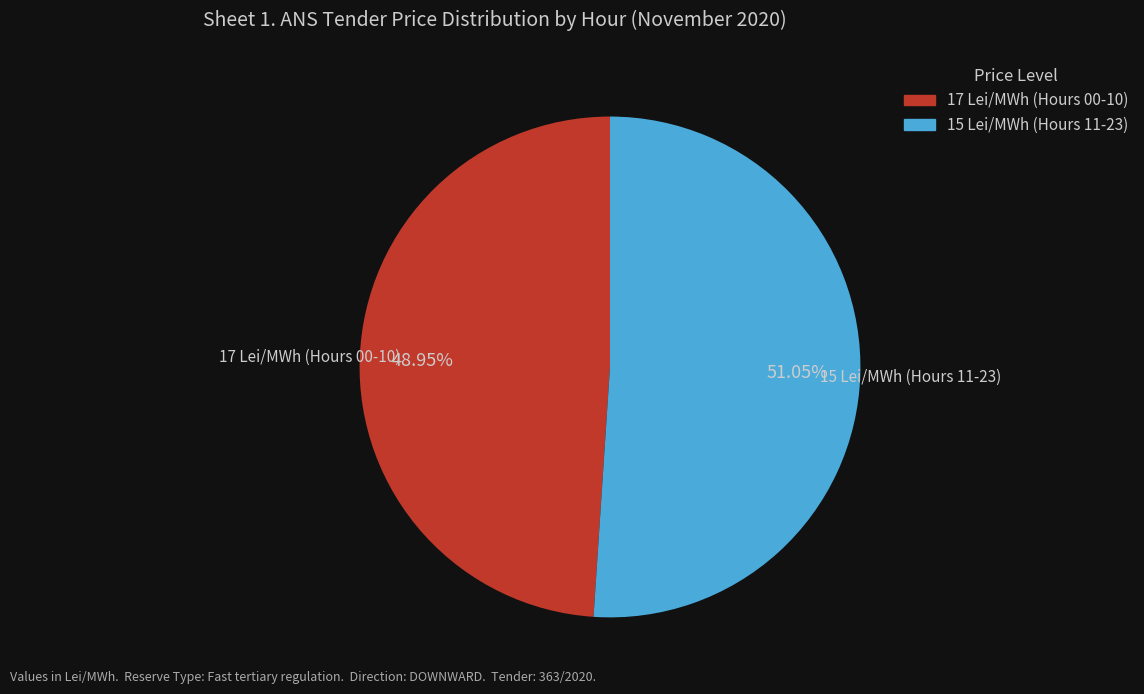

Does any single category account for the majority?

Yes